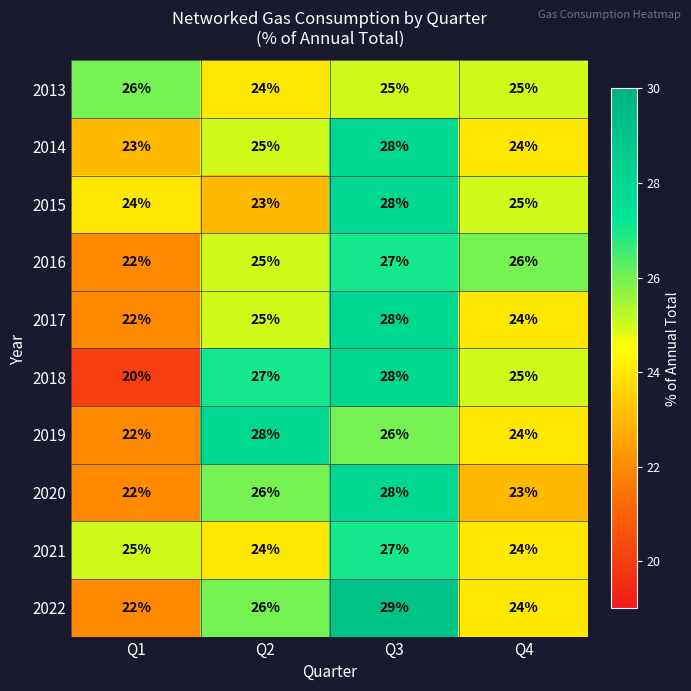

What is the total value across all series at Q2?

253